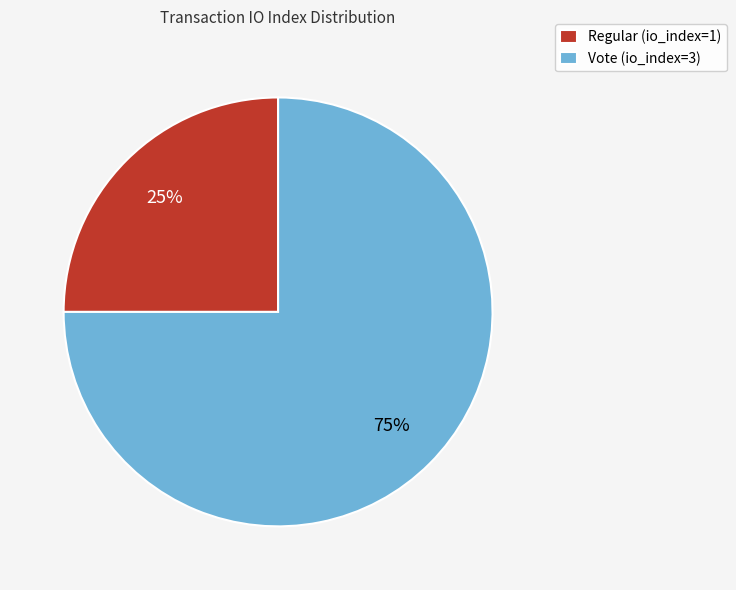

Rank the categories by value from lowest to highest.

Regular, Vote